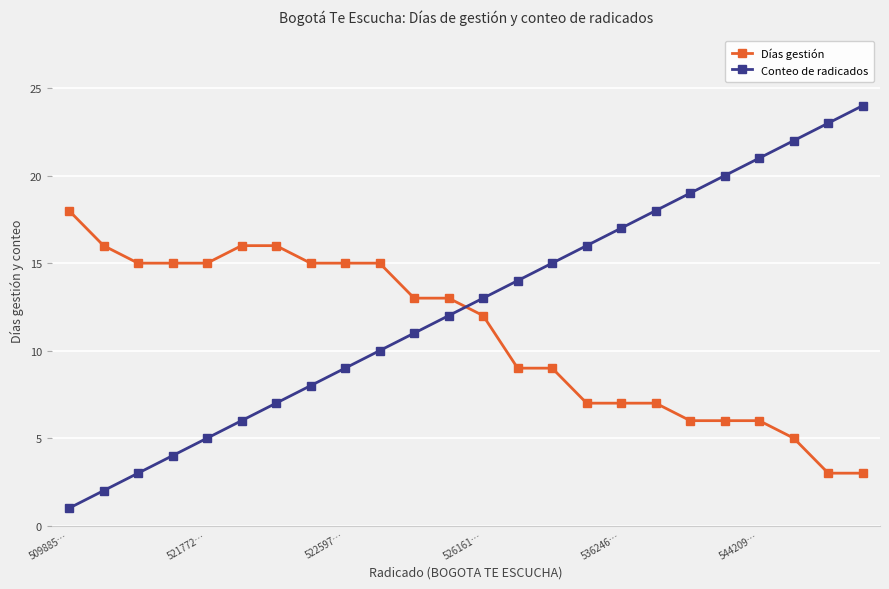

True or false: Conteo de radicados has more than 0 interior local peaks.

False